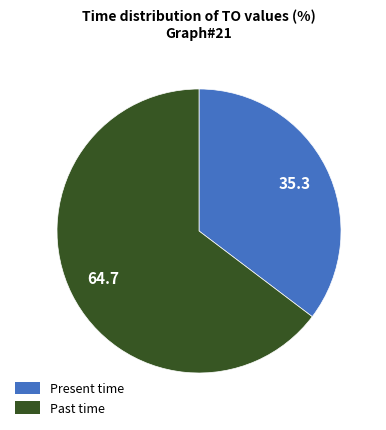

Does any single category account for the majority?

Yes